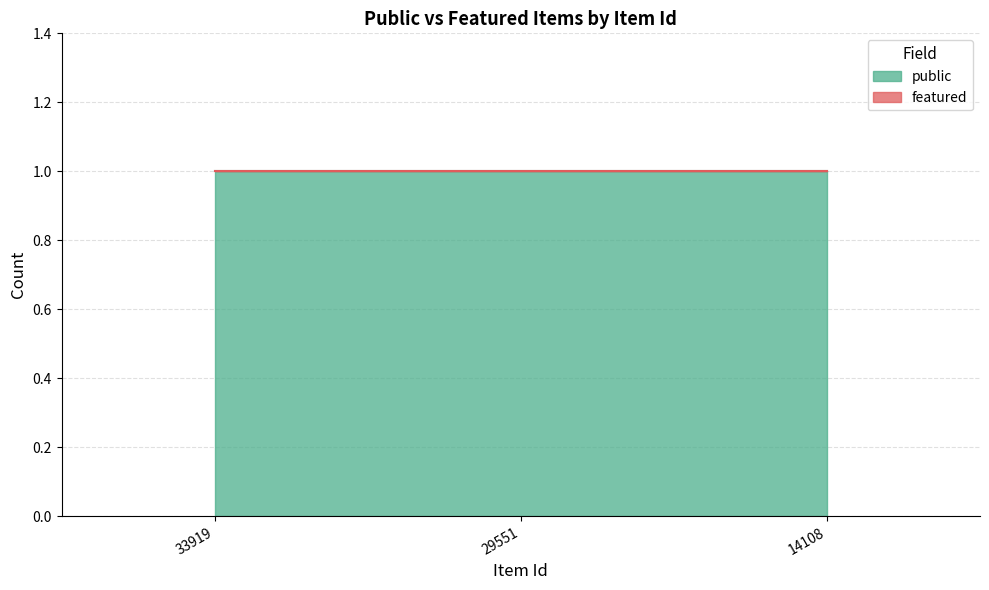

Rank the series by their maximum value, from highest to lowest.

public, featured